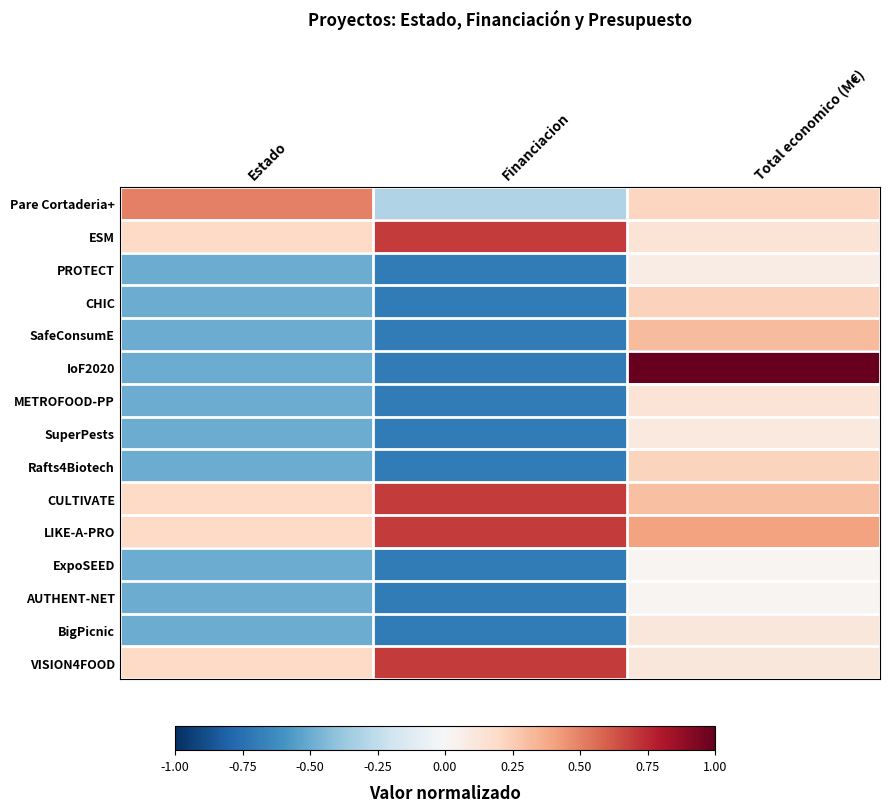

Which series has the widest spread of values?

IoF2020